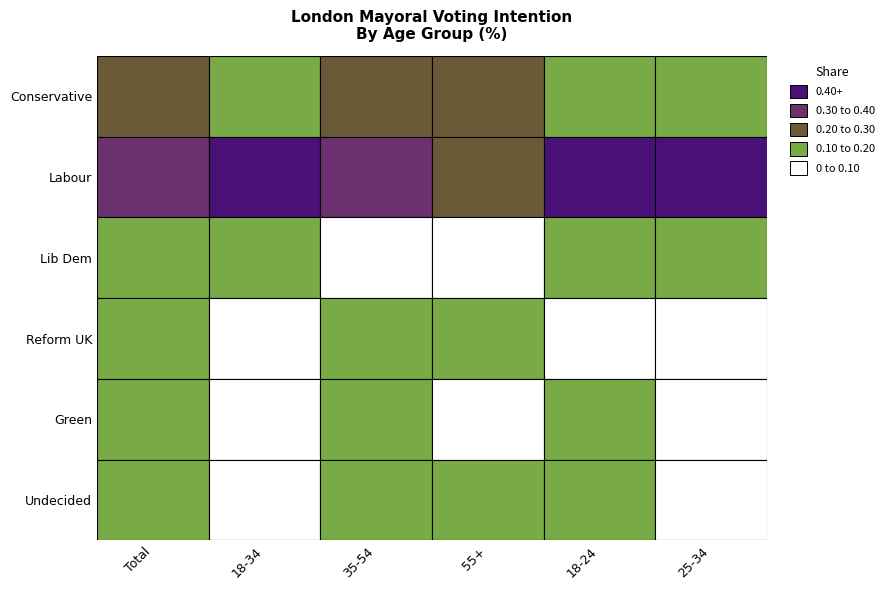

List the series in order of their peak value, lowest first.

Undecided, Green, Reform UK, Lib Dem, Conservative, Labour